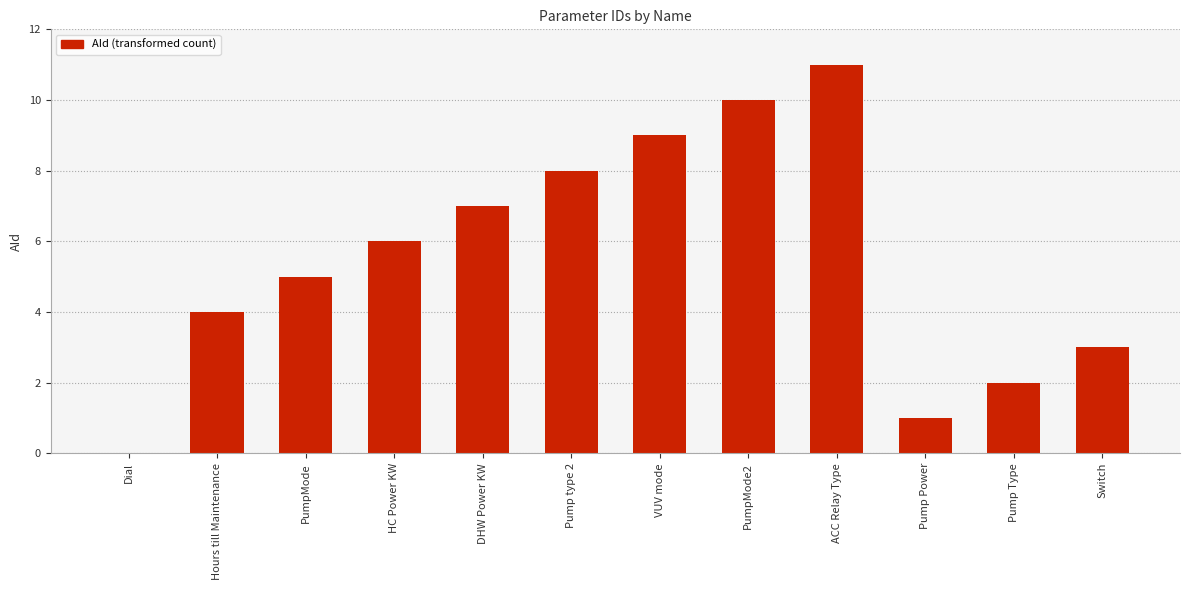

The value at Dial is 7. True or false?

False